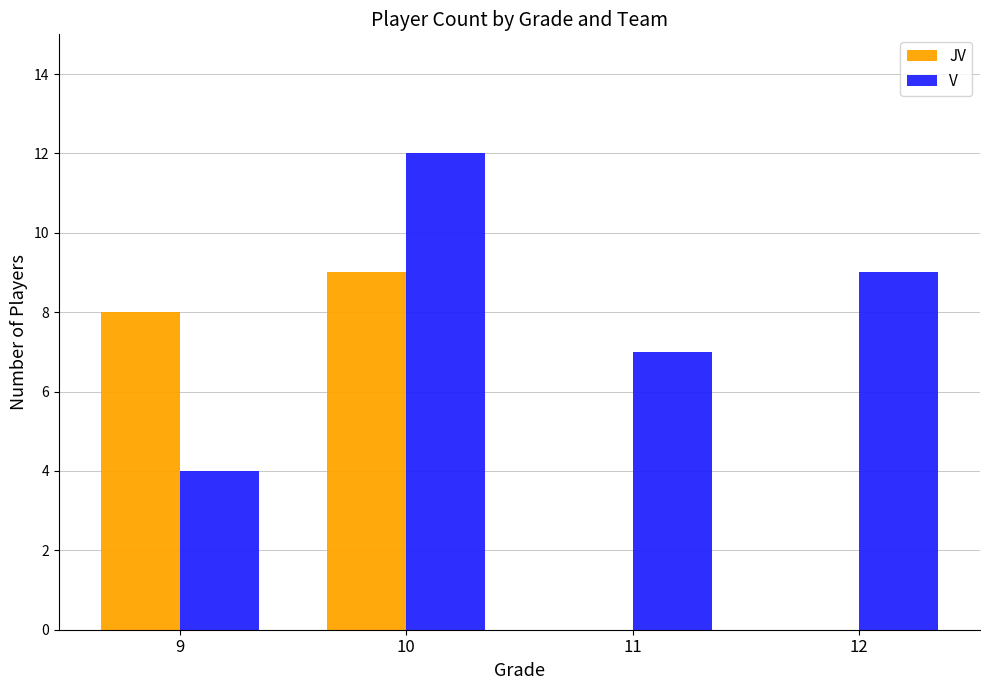

The value of JV at 11 is 6. True or false?

False